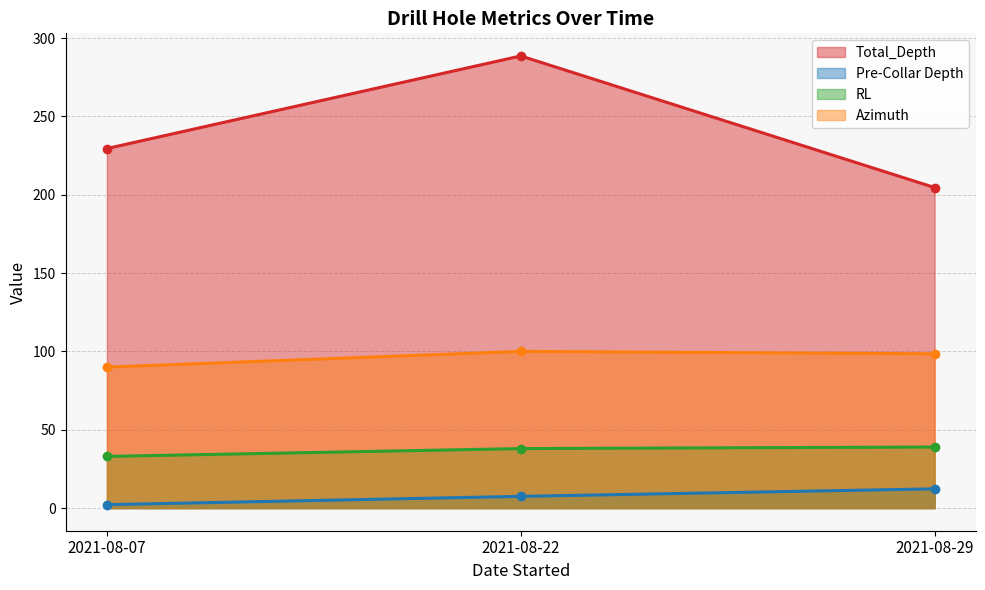

What is the sum of the Azimuth values at 2021-08-29 and 2021-08-22?

198.5